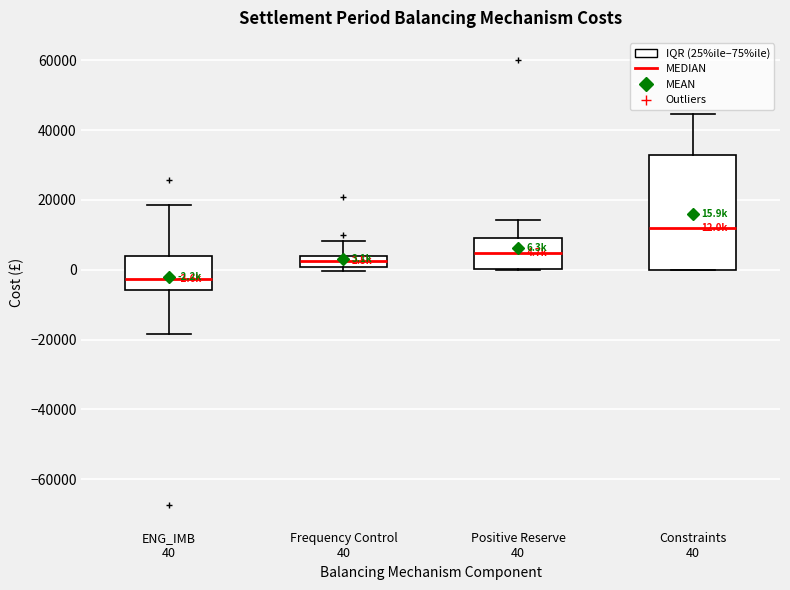

Which box's median line is the lowest?

ENG_IMB 40